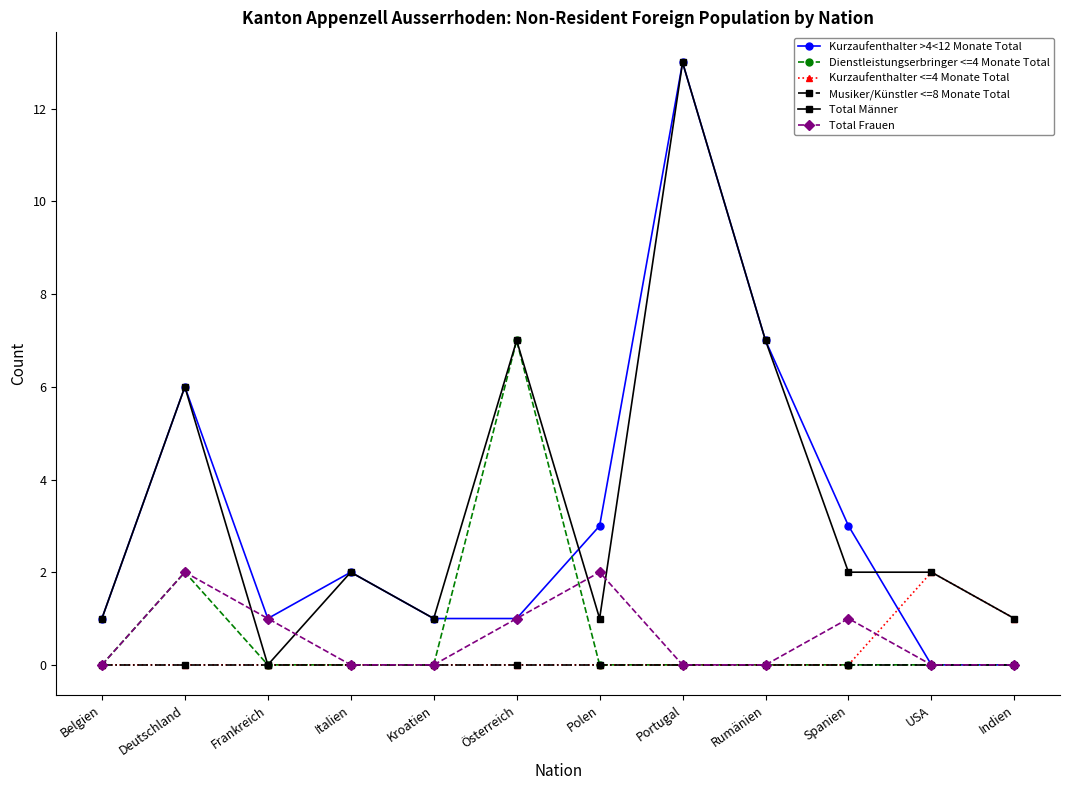

What position from the left is Polen?

7